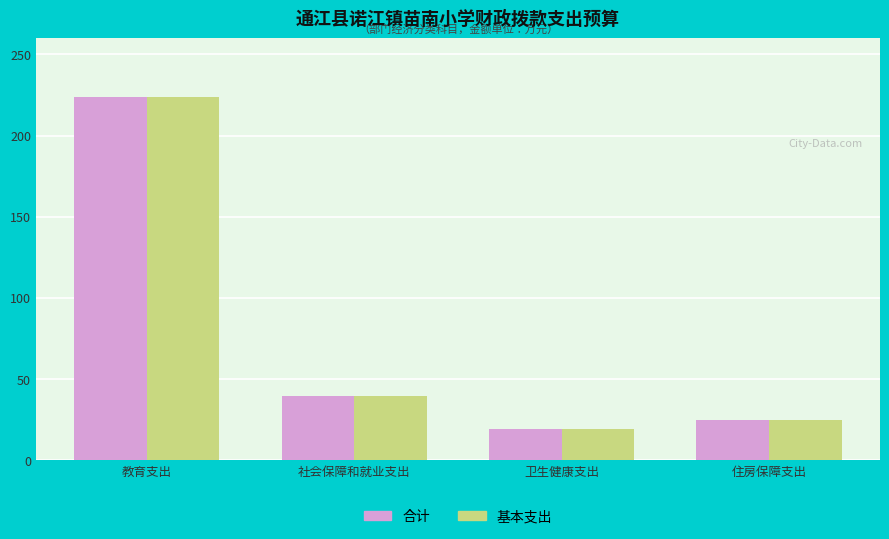

Read the 合计 value at 教育支出.

223.5